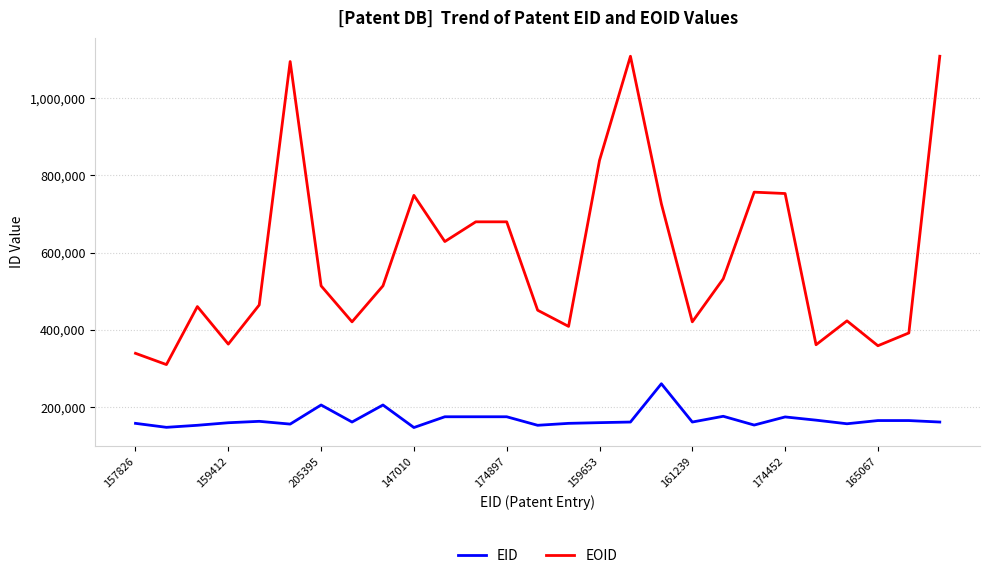

True or false: EOID and EID cross at least once.

False